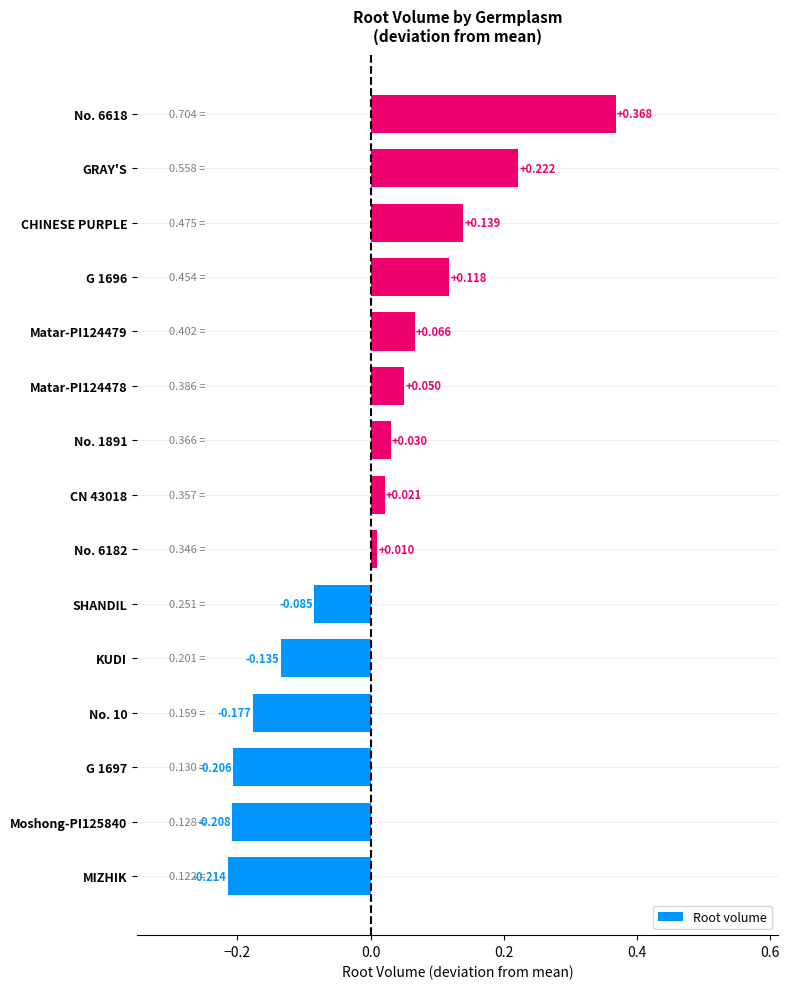

How many categories are shown in the chart?

15